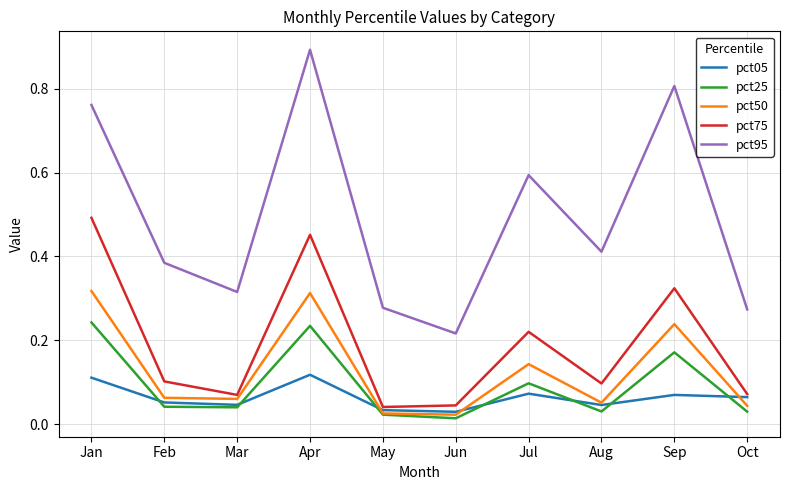

Which category has the lowest value in the pct25 series?

Jun